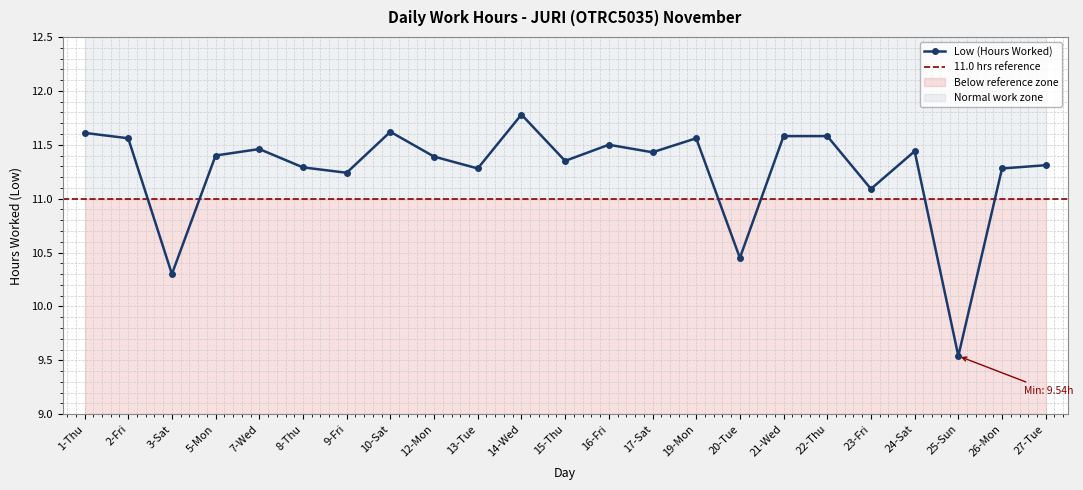

Which label corresponds to the smallest value in the chart?

25-Sun